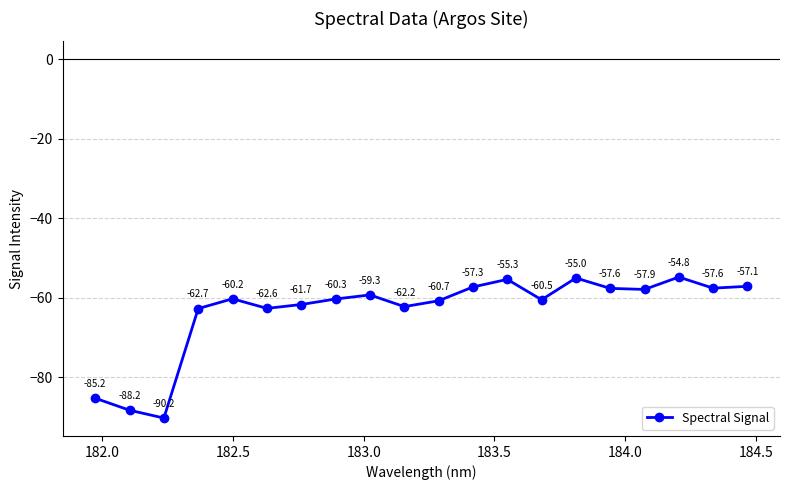

Reading left to right, transcribe all the data shown in this chart.

-85.2	-88.2	-90.2	-62.7	-60.2	-62.6	-61.7	-60.3	-59.3	-62.2	-60.7	-57.3	-55.3	-60.5	-55.0	-57.6	-57.9	-54.8	-57.6	-57.1